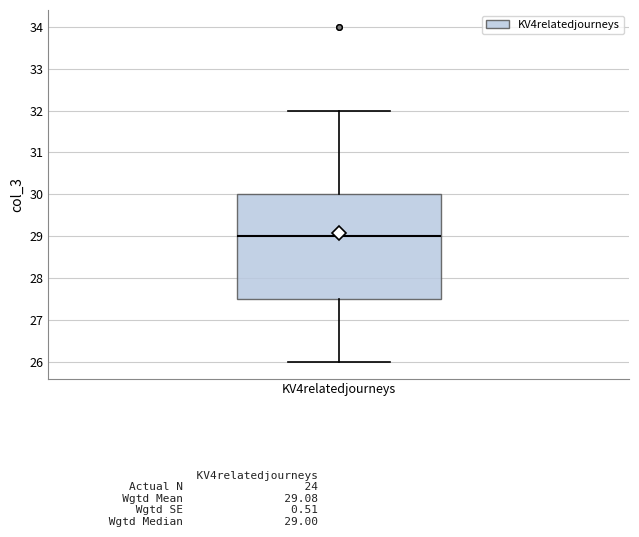

Read this box plot against the y-axis: the position of the median line, the range covered by the box, and the ends of both whiskers. The values are not printed on the chart, so give them approximately, as read against the axis.

median 29.0, box 27.5 to 30.0, whiskers 26.0 to 32.0